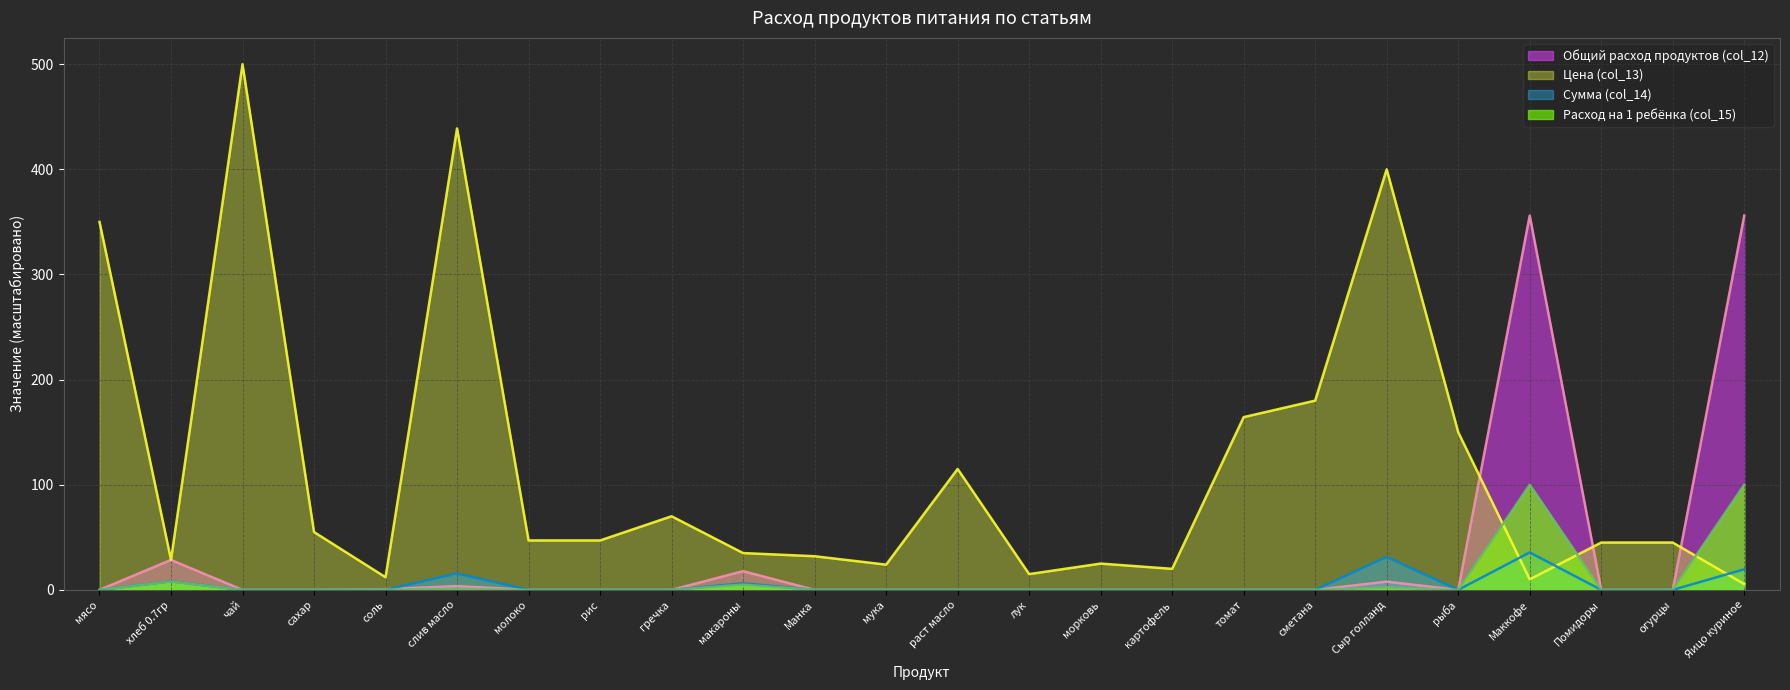

What is the difference between the maximum and minimum values in the Цена (col_13) series?

494.5